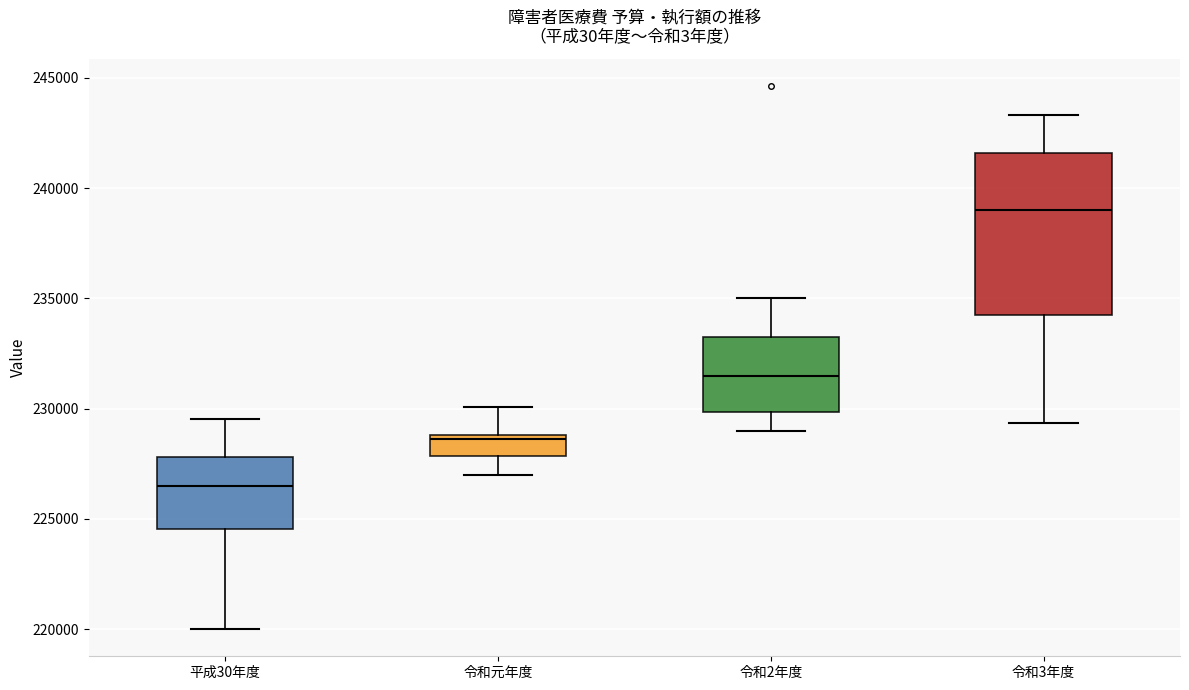

Which box is the tallest, from its lower edge to its upper edge?

令和3年度